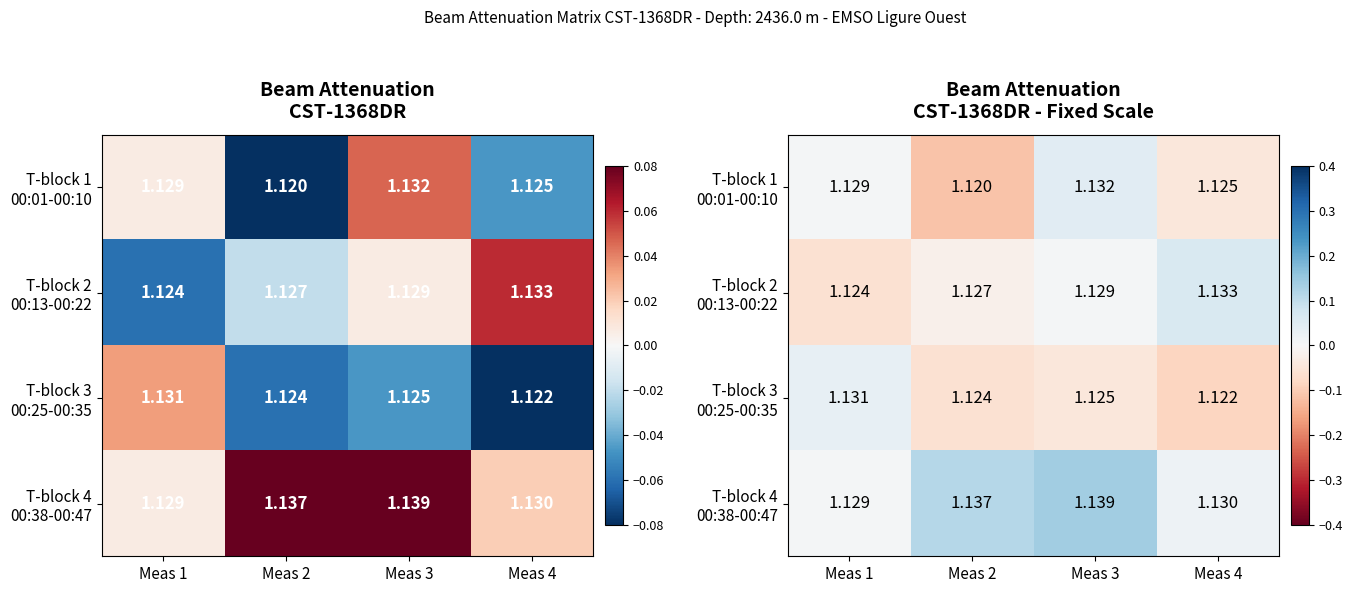

Which series has the largest total across all categories?

T-block 4 00:38-00:47